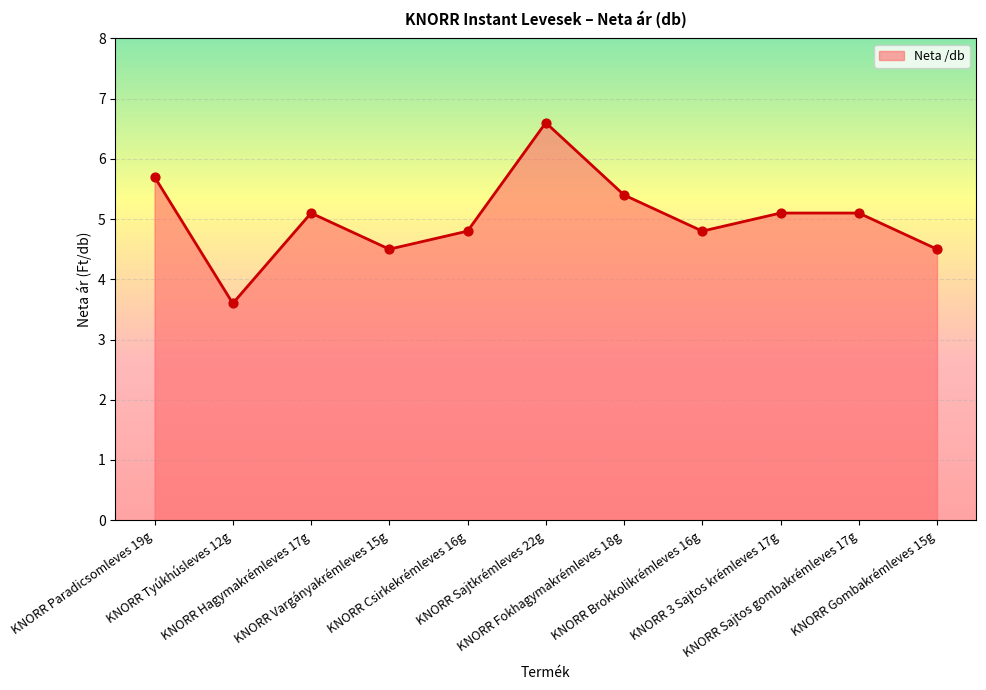

Between KNORR Gombakrémleves 15g and KNORR Hagymakrémleves 17g, which is larger?

KNORR Hagymakrémleves 17g